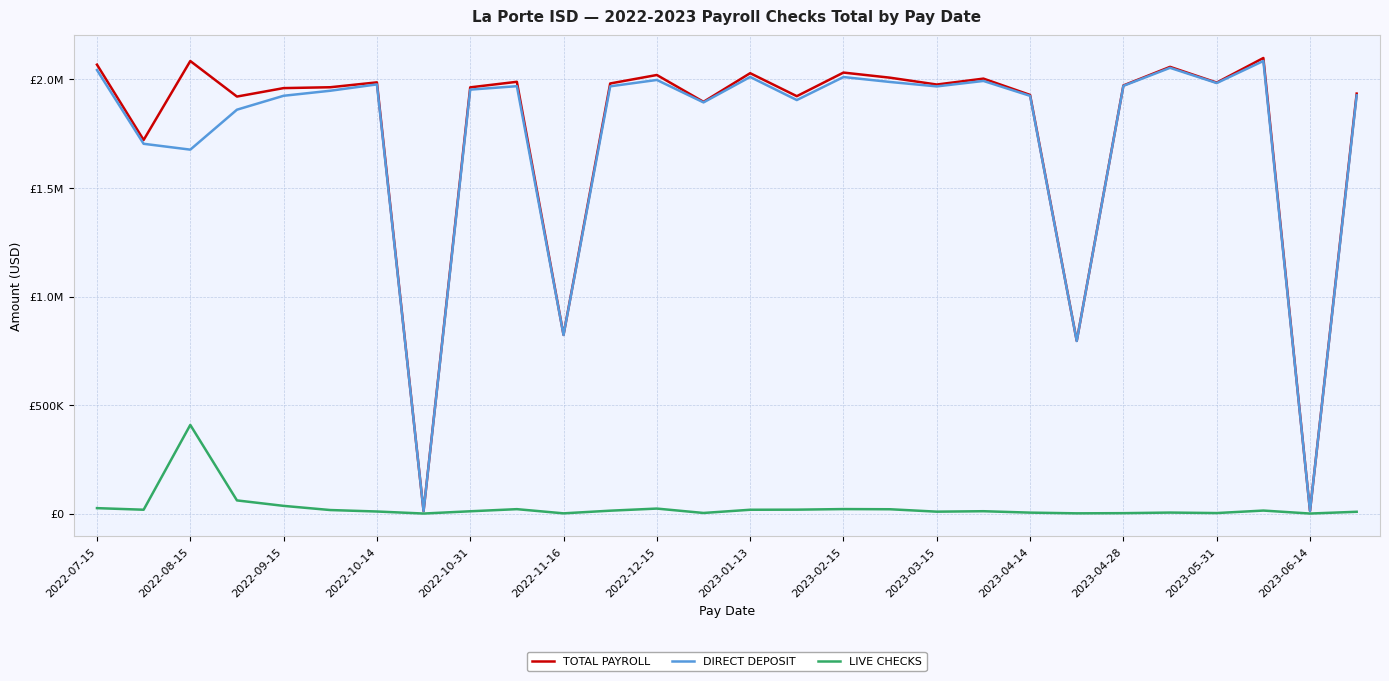

What are all the series names shown in the legend?

TOTAL PAYROLL, DIRECT DEPOSIT, LIVE CHECKS